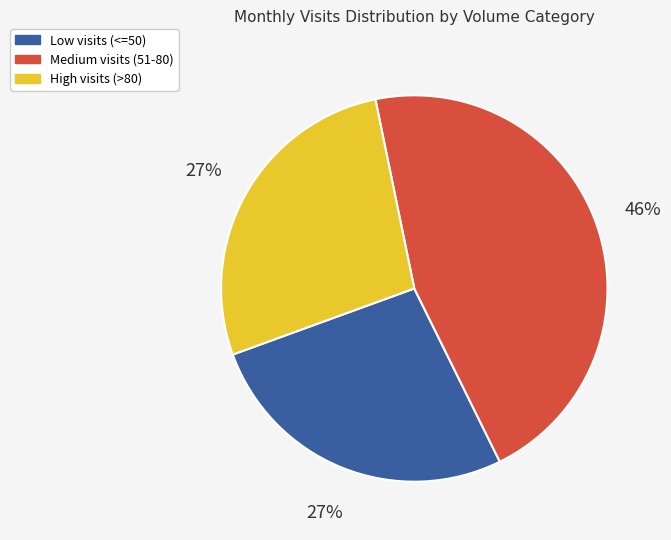

Is there any slice that represents more than half of the pie?

No